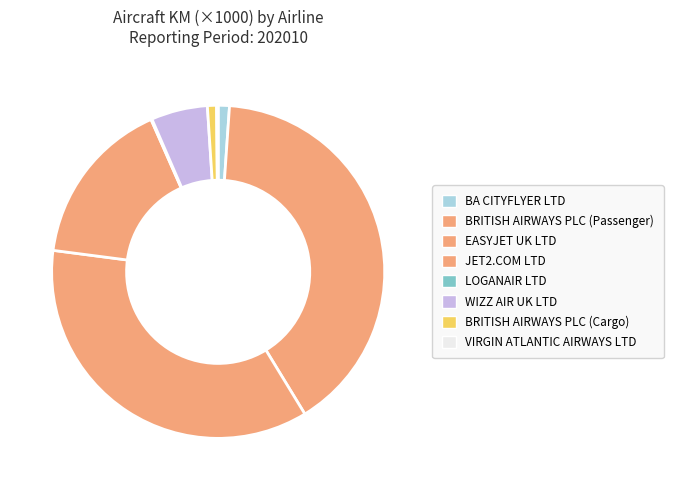

Which has a higher value, JET2.COM LTD or VIRGIN ATLANTIC AIRWAYS LTD?

JET2.COM LTD